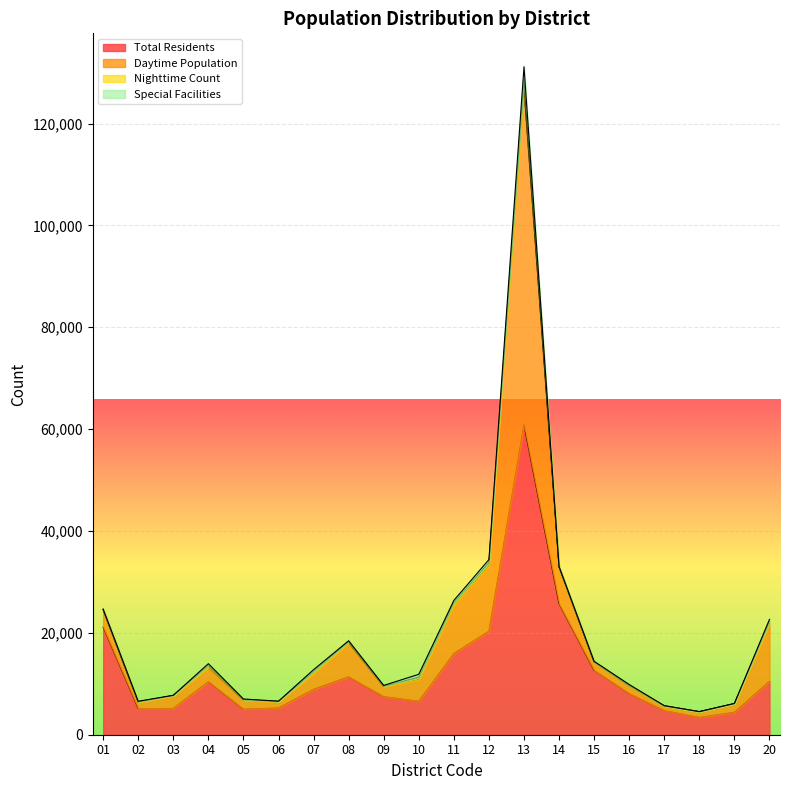

Which category has the highest value across all series?

13